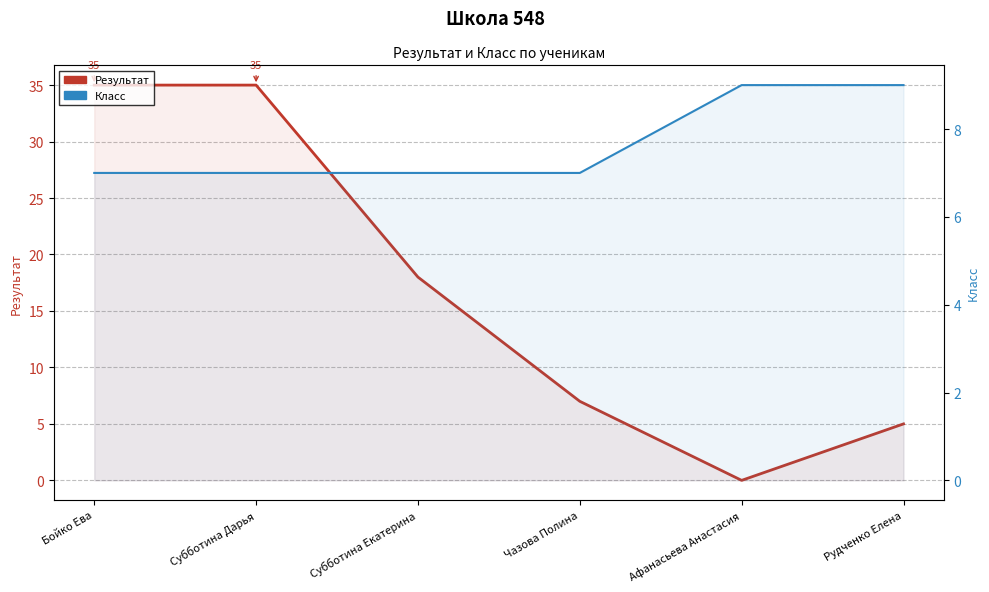

At which category is the sum across all series the highest?

Бойко Ева